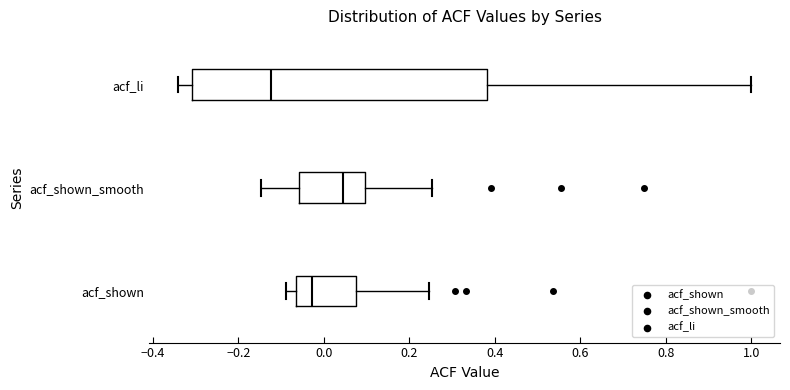

Reading bottom to top, transcribe this box plot: for each box, give where its median line is, the range the box spans, and where its two whiskers end, as read against the x-axis. The values are not printed on the chart, so give them approximately, as read against the axis.

acf_shown: median -0.02, box -0.06 to 0.08, whiskers -0.08 to 0.24
acf_shown_smooth: median 0.04, box -0.06 to 0.10, whiskers -0.14 to 0.26
acf_li: median -0.12, box -0.30 to 0.38, whiskers -0.34 to 1.00